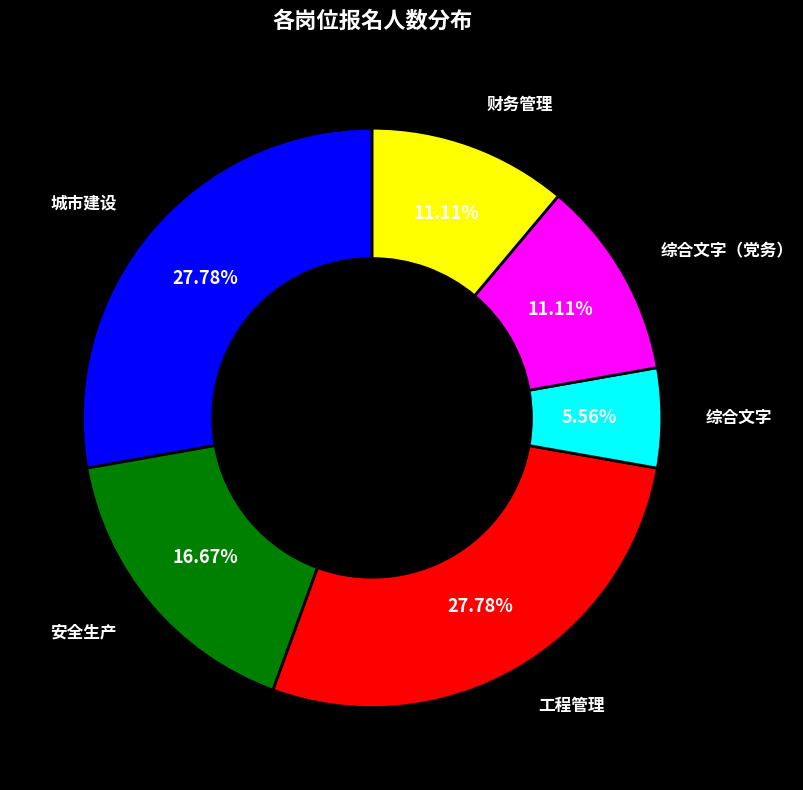

Between 安全生产 and 工程管理, which is larger?

工程管理